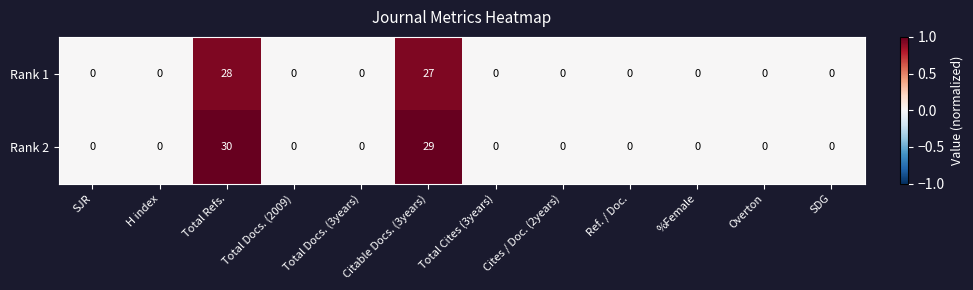

True or false: Rank 2 has a value of 0 at H index.

True